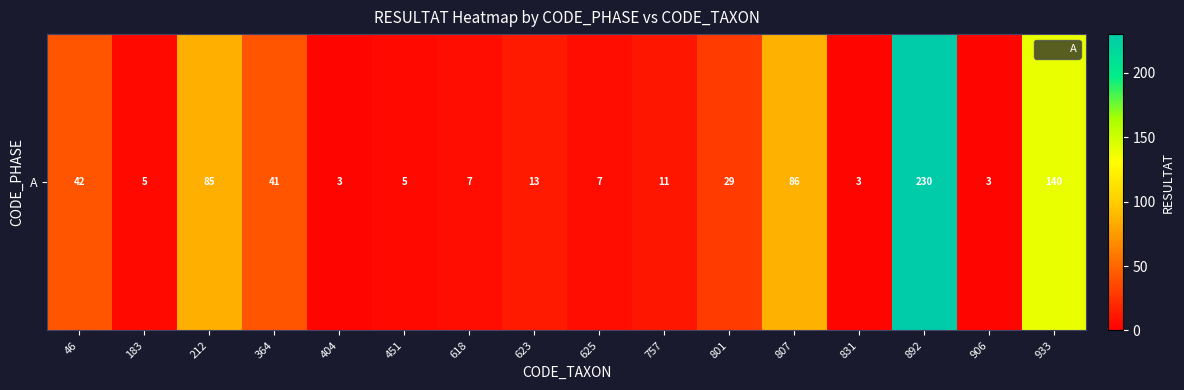

List the labels in order of value, smallest first.

404, 831, 906, 183, 451, 618, 625, 757, 623, 801, 364, 46, 212, 807, 933, 892